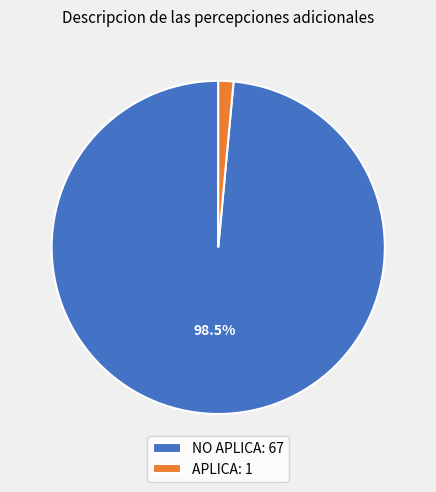

To the nearest percent, what is the combined percentage of NO APLICA and APLICA?

100%